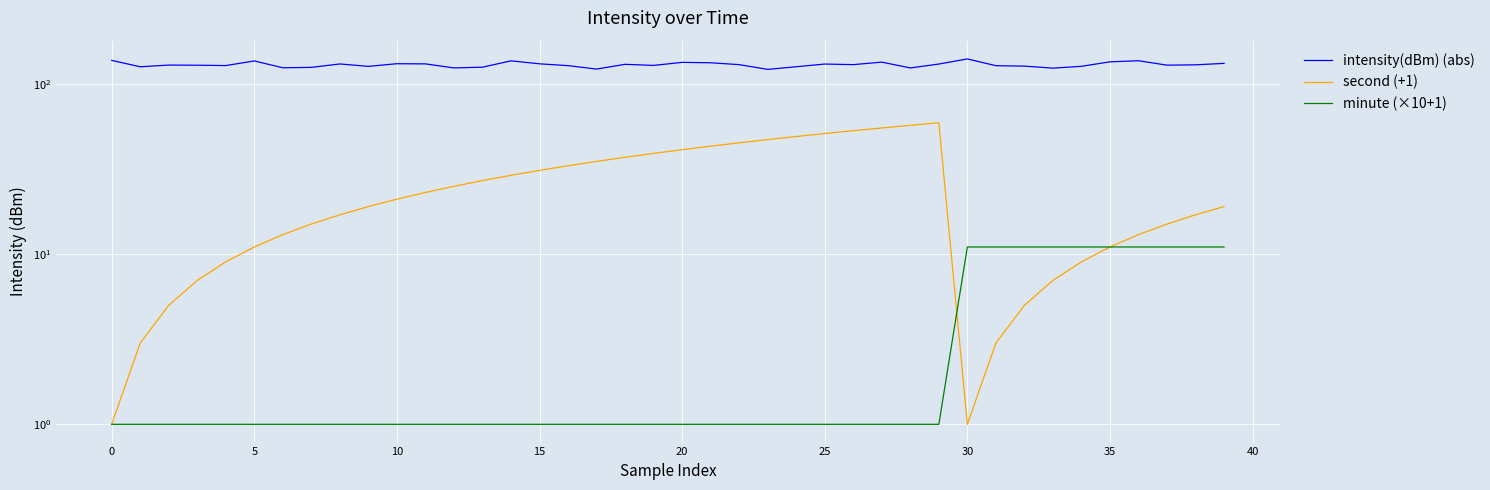

In second (+1), how many points are lower than both neighbors (excluding endpoints)?

1